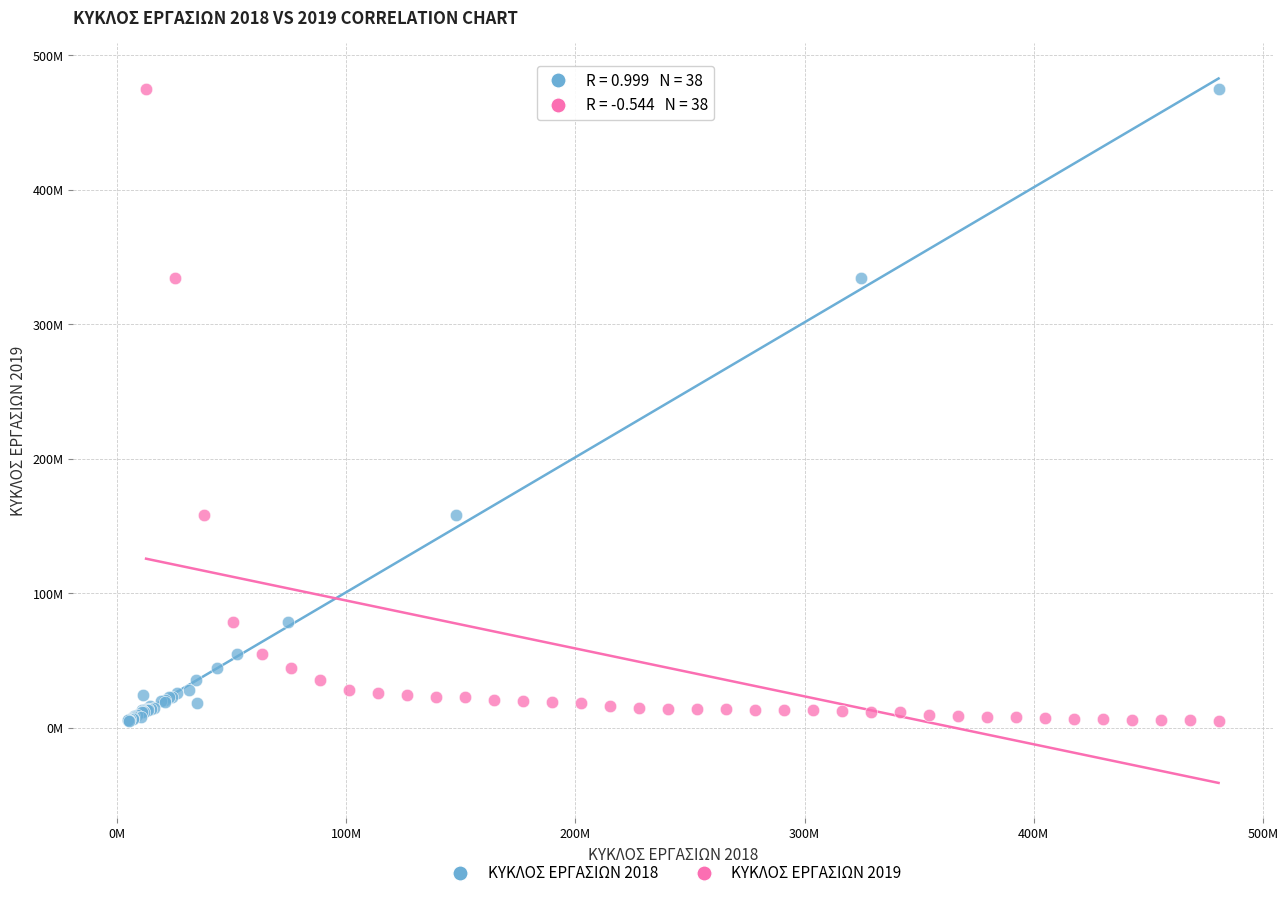

What are all the series names shown in the legend?

ΚΥΚΛΟΣ ΕΡΓΑΣΙΩΝ 2018, ΚΥΚΛΟΣ ΕΡΓΑΣΙΩΝ 2019